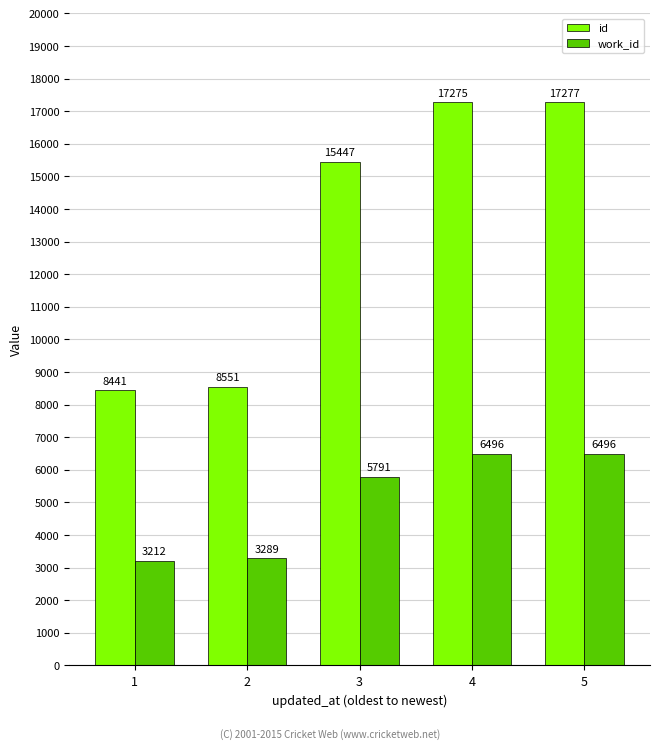

At which category does the chart reach its peak across all series?

5